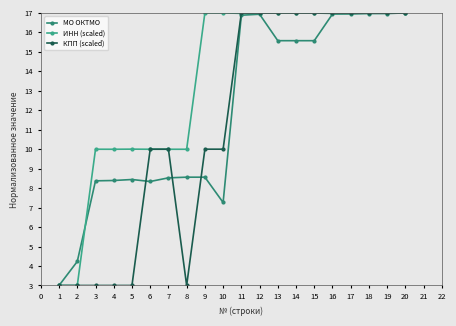

Is it true that МО ОКТМО equals 8.6 at 8?

True